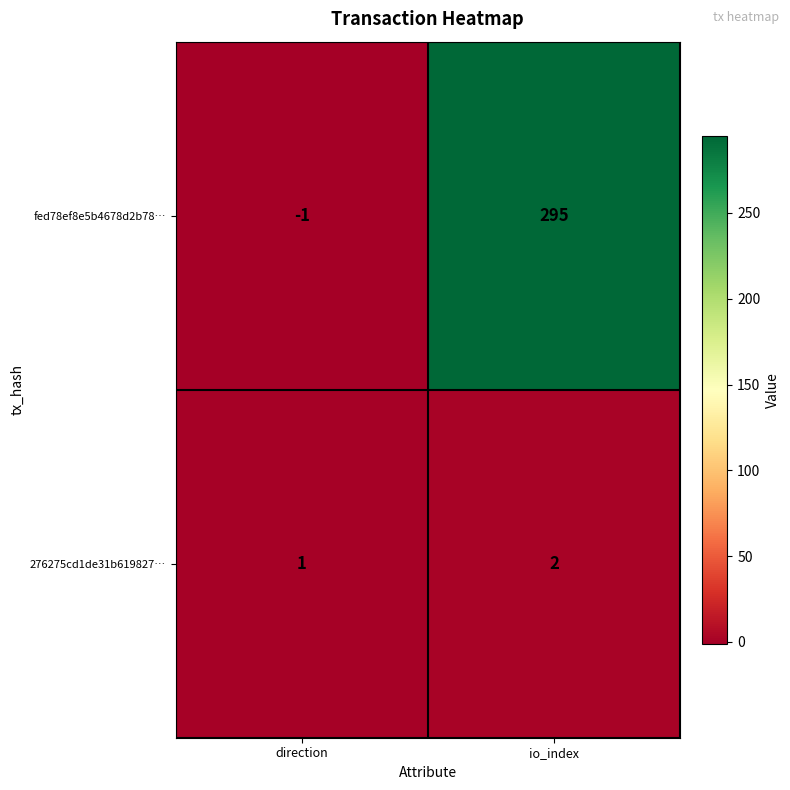

Reading right to left, extract all data points from this chart.

fed78ef8e5b4678d2b78…: 295	-1
276275cd1de31b619827…: 2	1